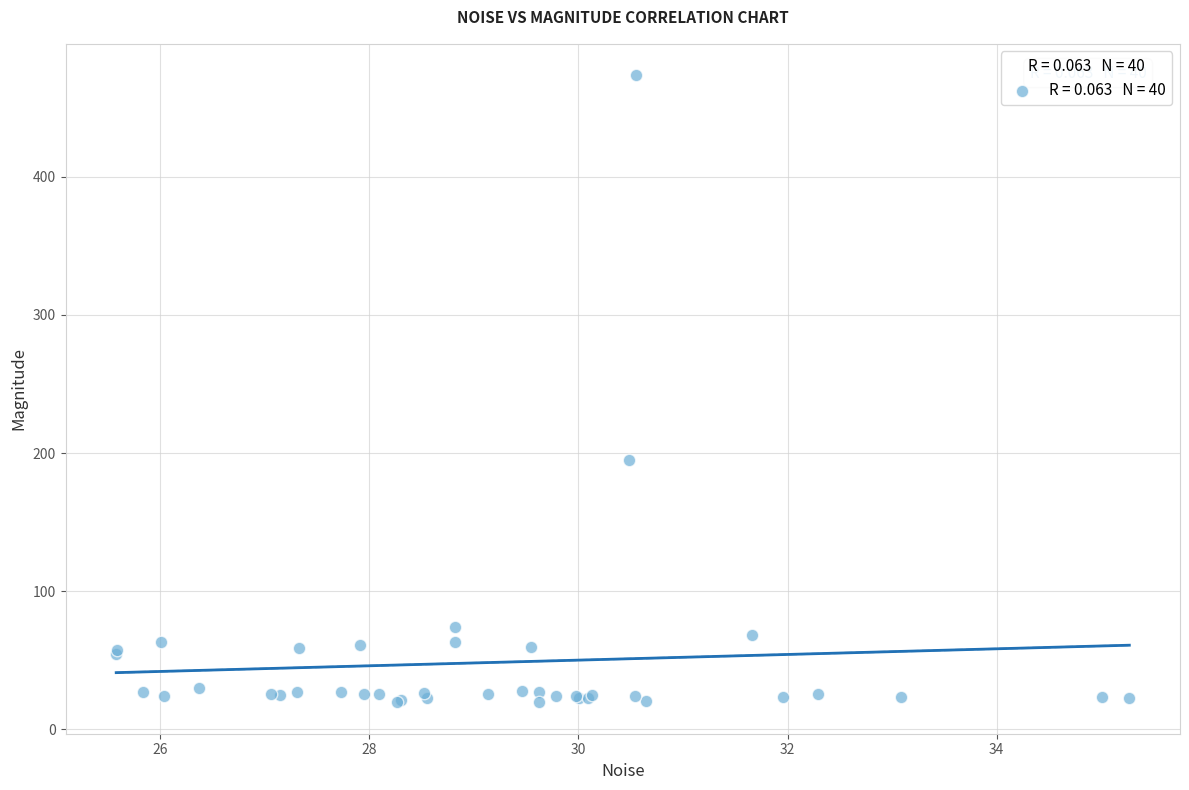

What Y value in the scatter plot is closest to 246?

194.9